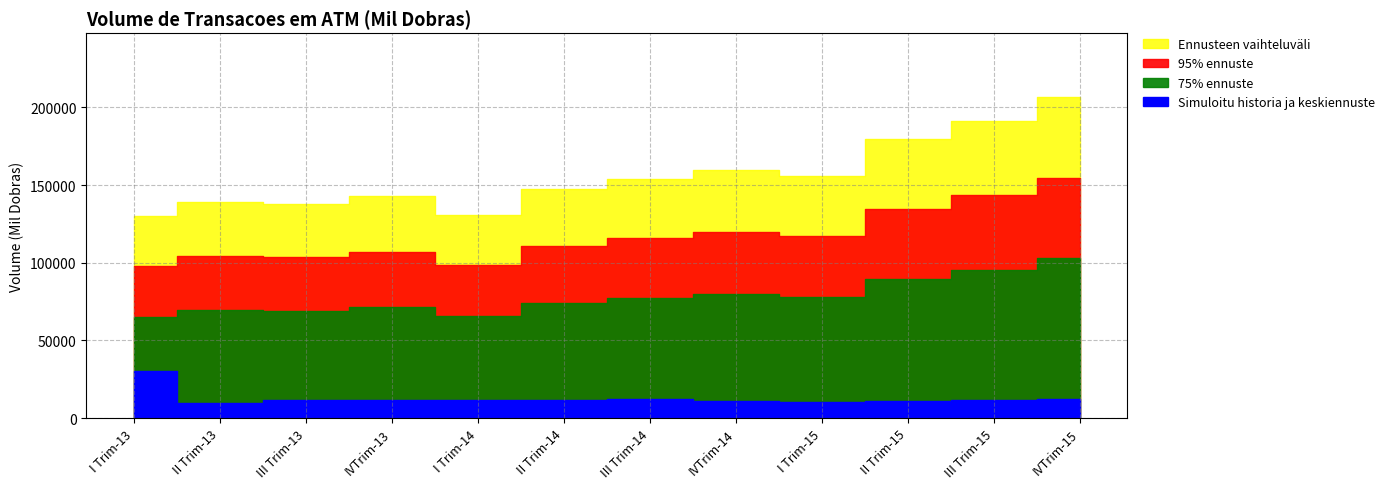

Does the chart have visible grid lines?

Yes